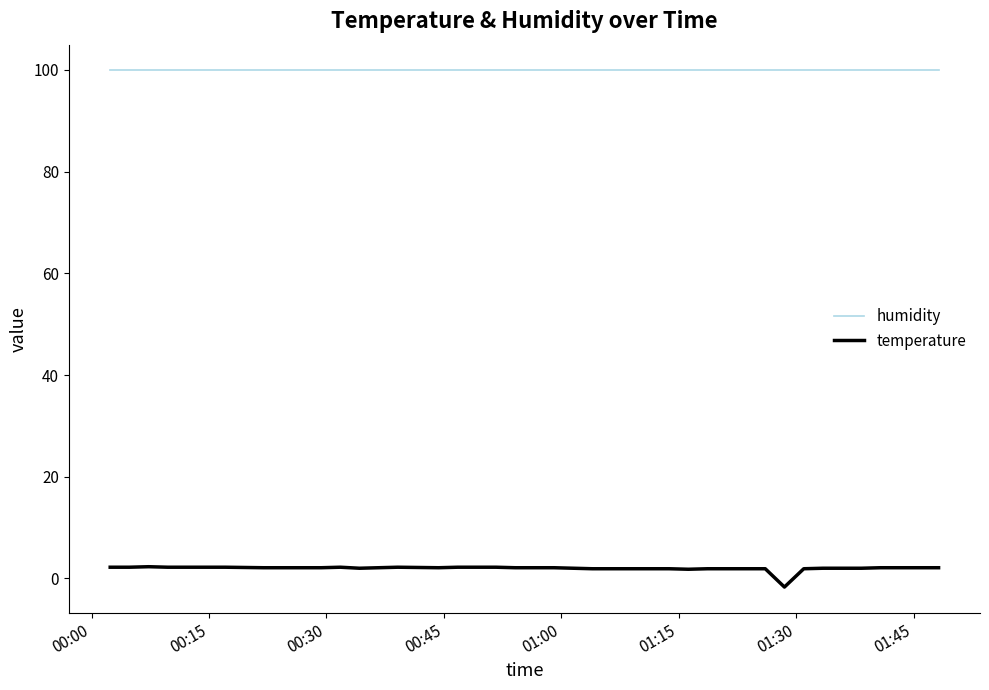

What is the smallest value displayed?

-1.7